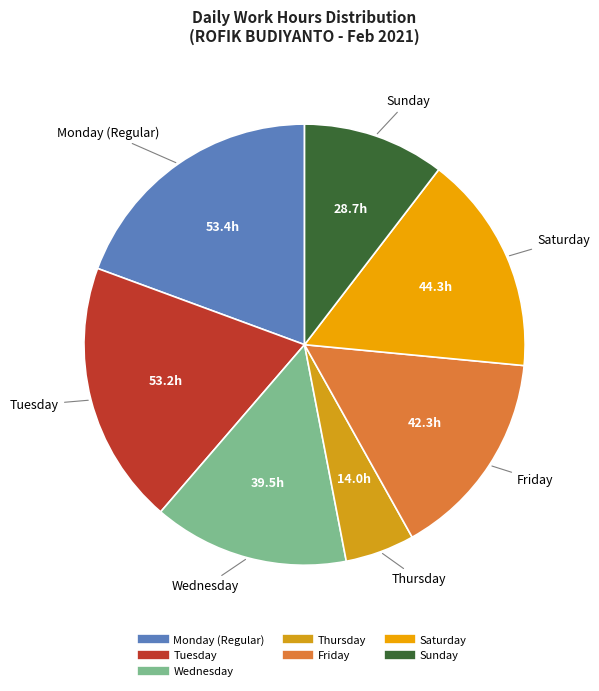

Is there any slice that represents more than half of the pie?

No